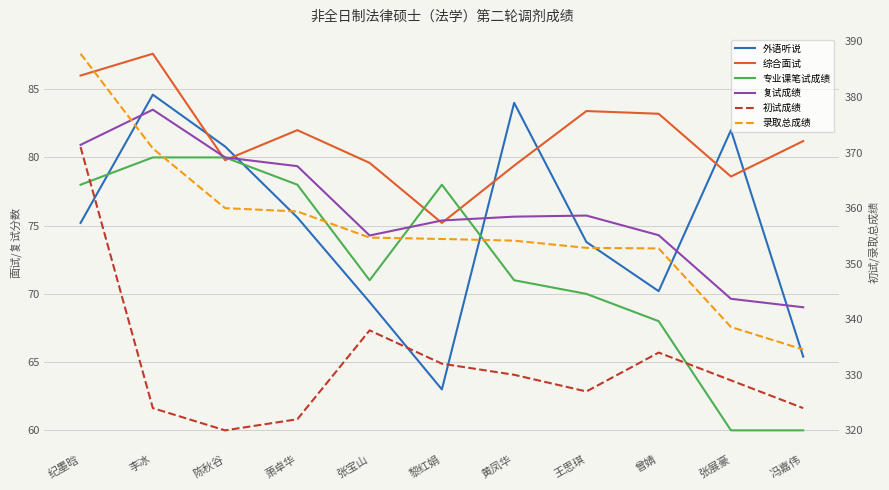

True or false: 初试成绩 and 外语听说 cross at least once.

False